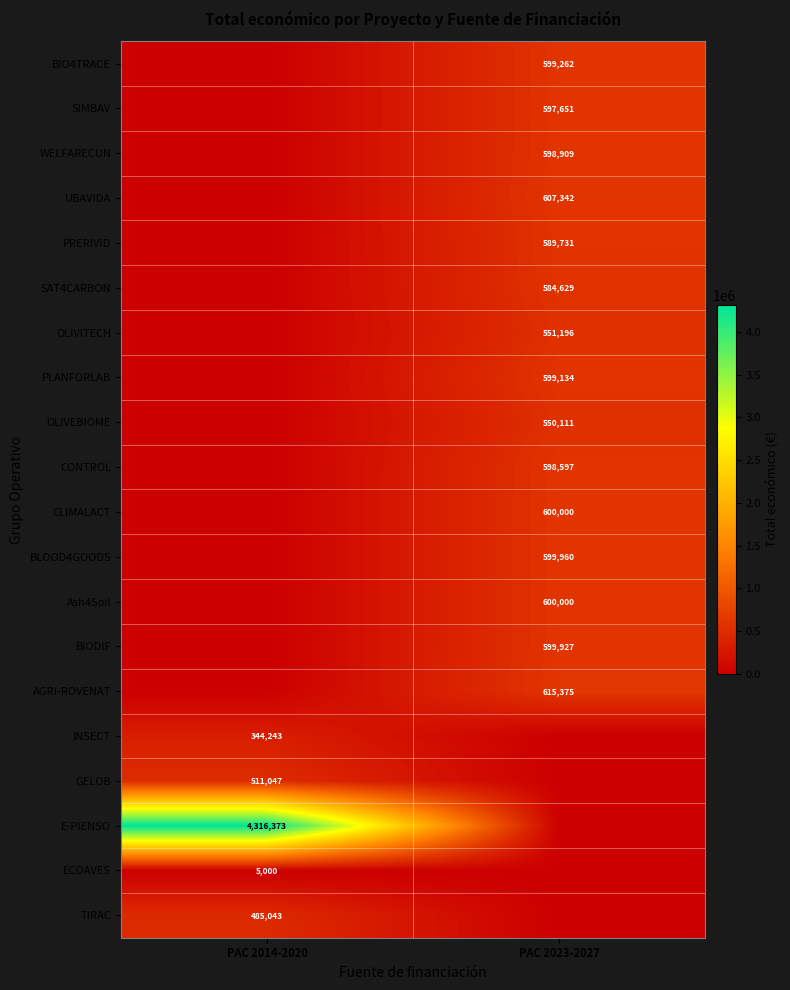

What is the greatest value displayed?

4316373